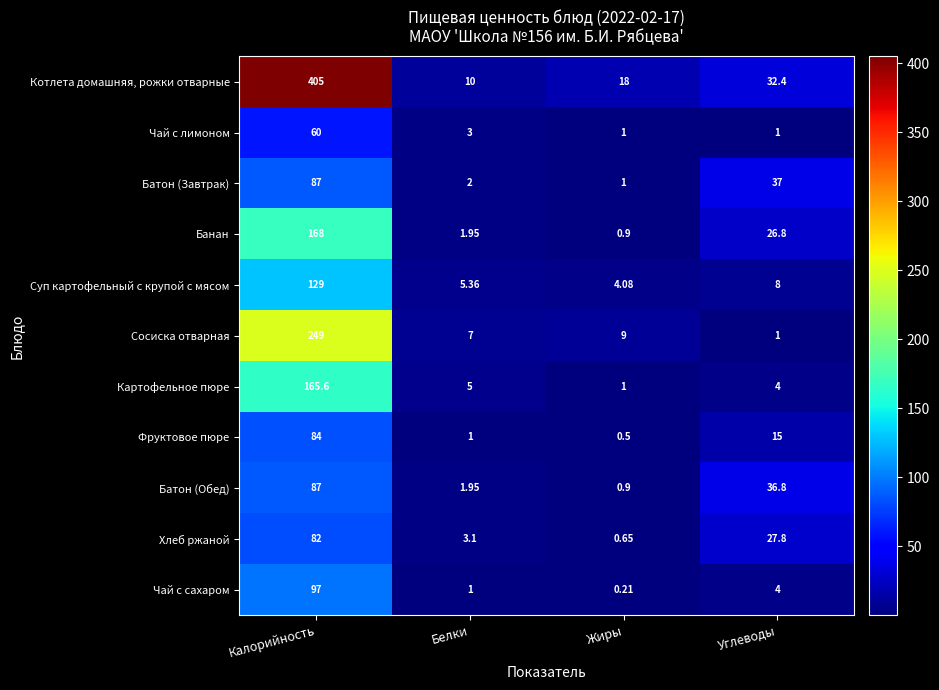

List the labels in order of Чай с сахаром value, smallest first.

Жиры, Белки, Углеводы, Калорийность